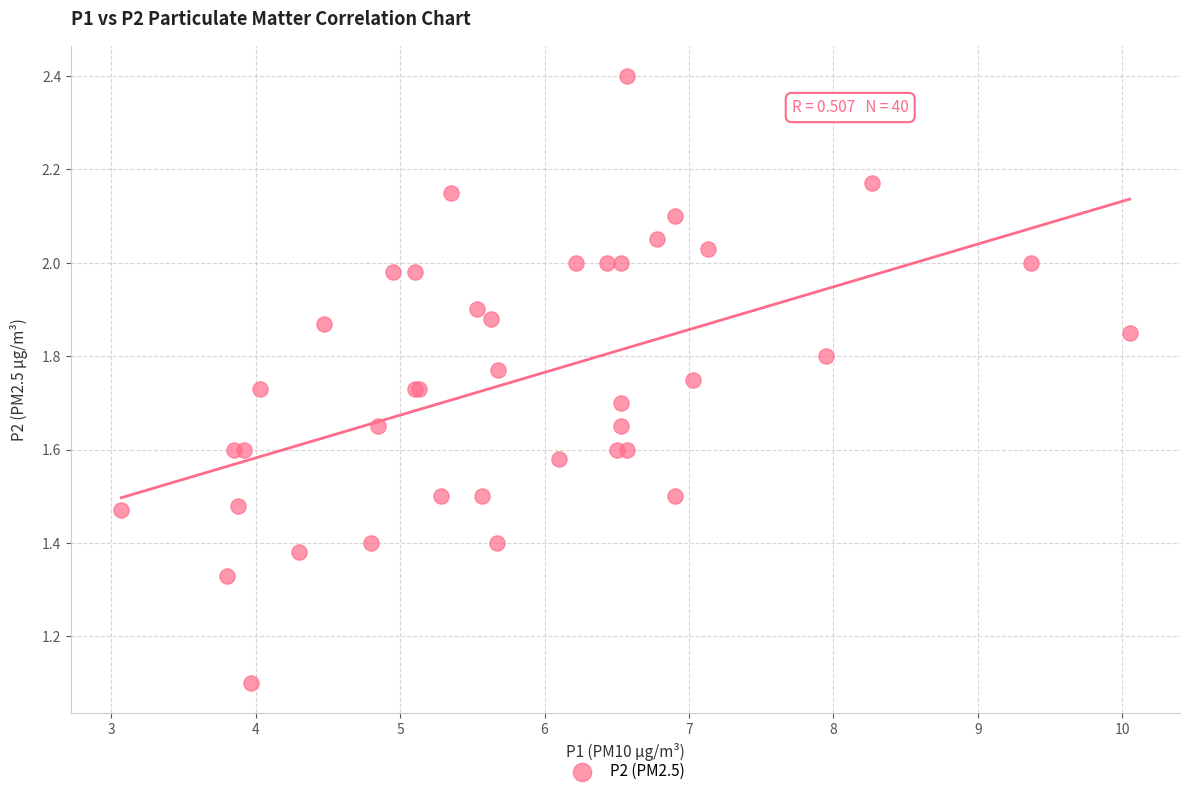

What Y value in the scatter plot is closest to 1?

1.1